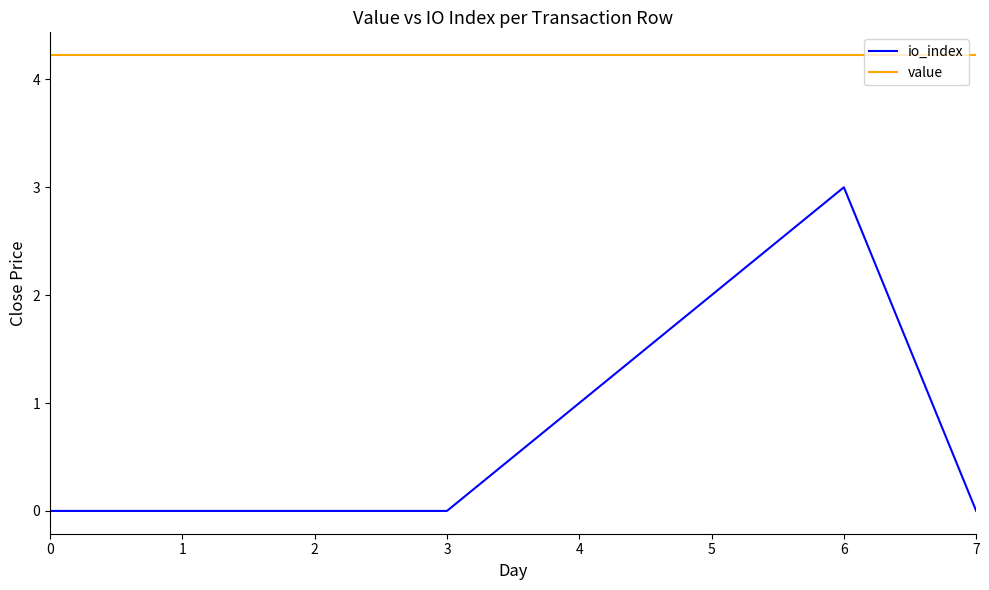

What is the difference between the highest and lowest values at 5?

2.2